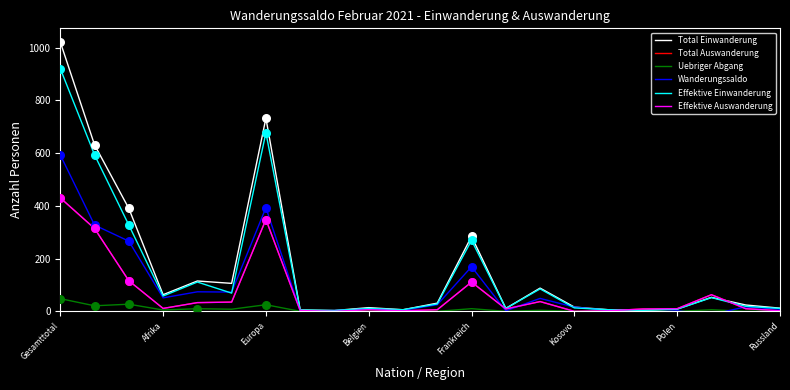

Which series contains the lowest Y value?

Wanderungssaldo